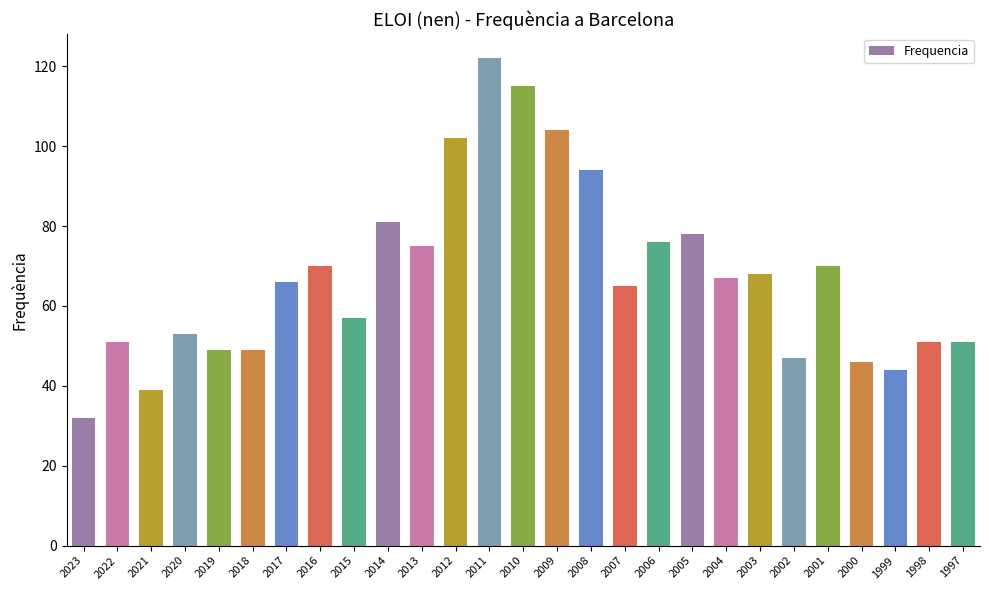

What is the maximum value shown in the chart?

122